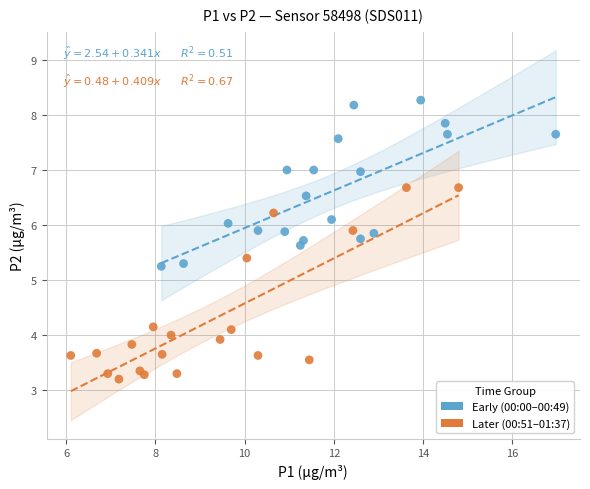

Which series reaches the maximum Y coordinate?

Early (00:00–00:49)